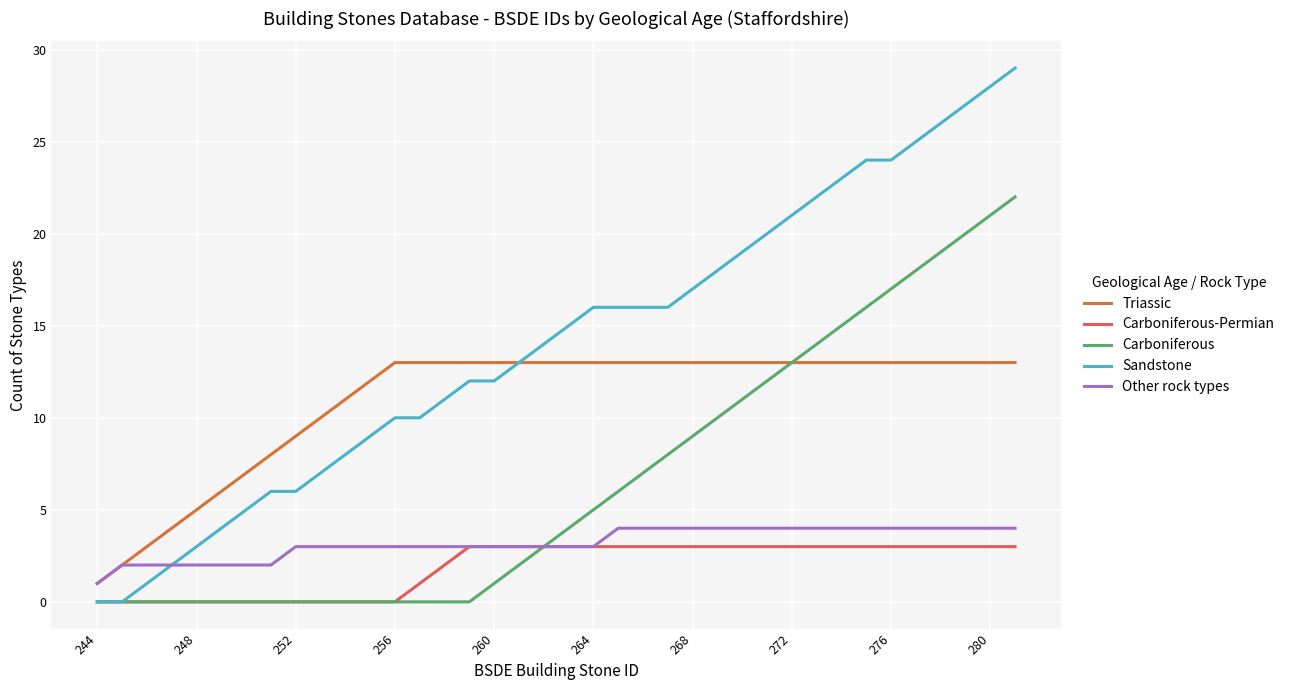

What is the highest value of the Sandstone series?

29